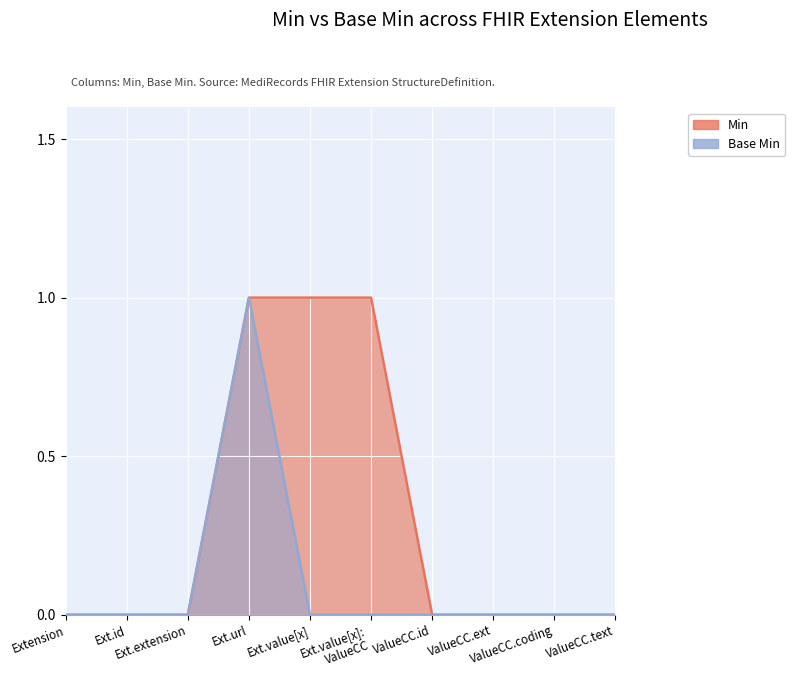

True or false: Base Min has more than 2 interior local peaks.

False